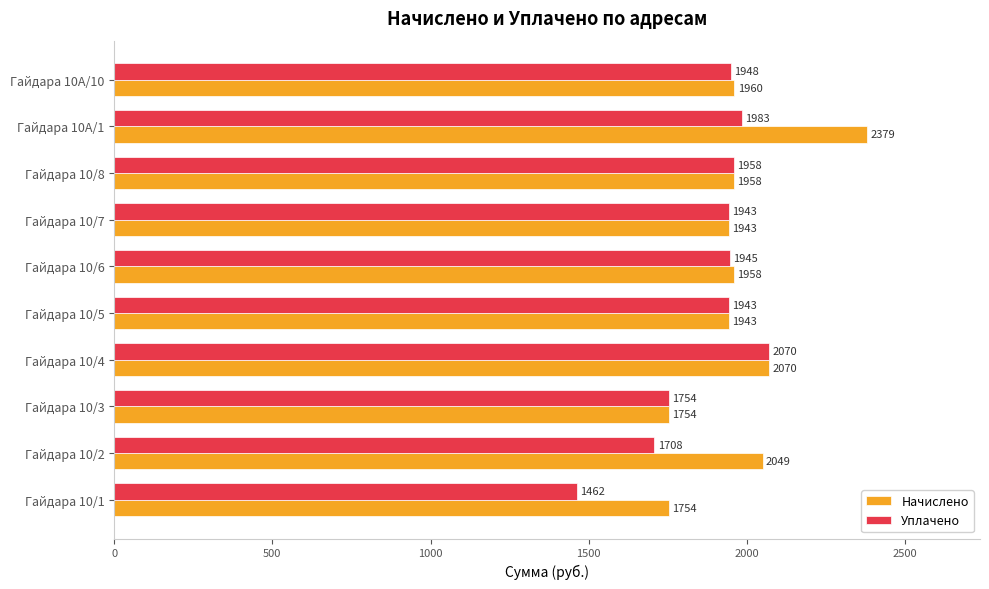

The value of Уплачено at Гайдара 10/7 is 3167.1. True or false?

False